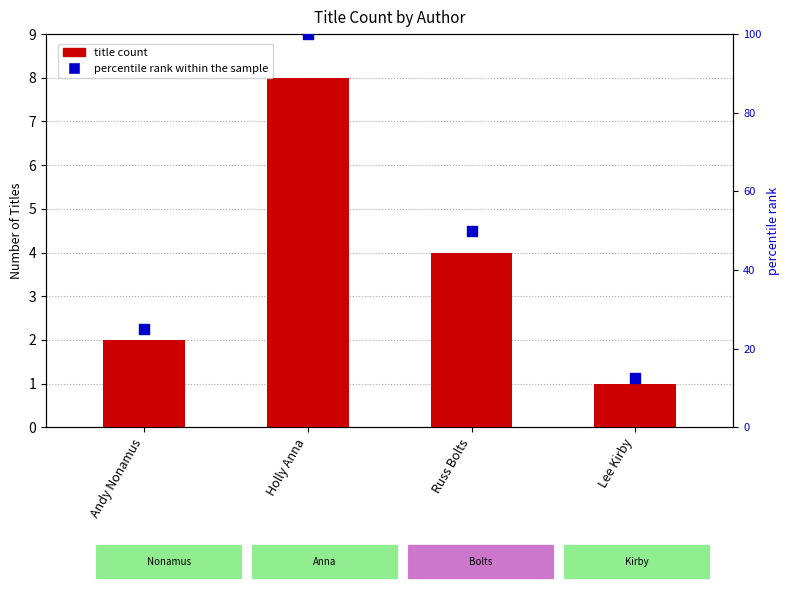

Which series has the widest spread of Y values?

percentile rank within the sample